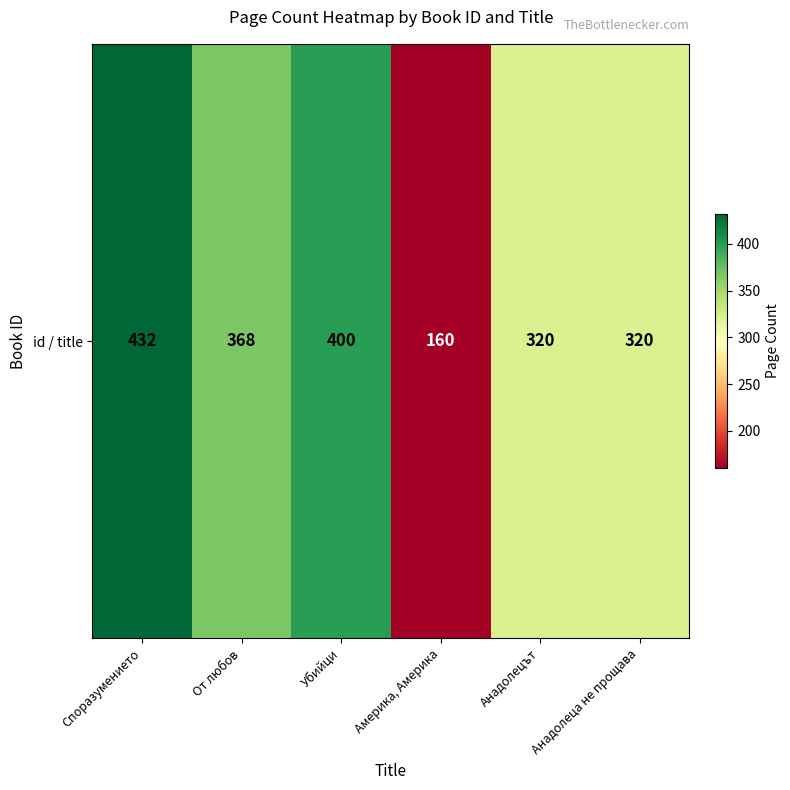

What is the change in value from Споразумението to От любов?

-64